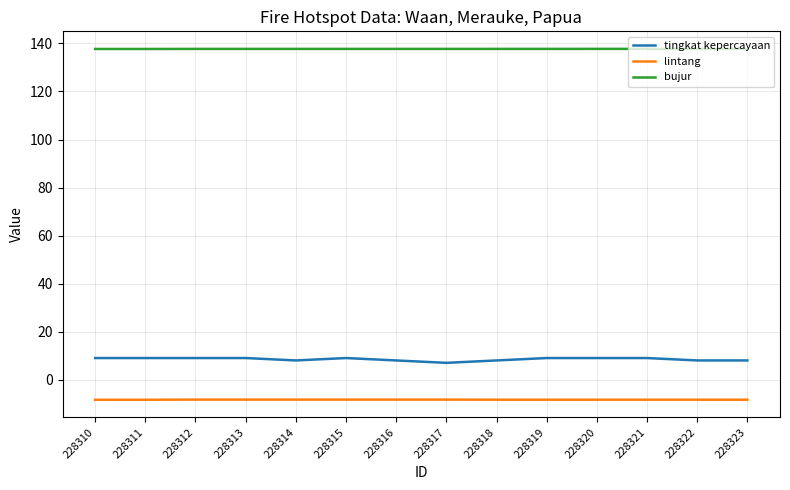

True or false: tingkat kepercayaan has a value of 9.0 at 228319.

True